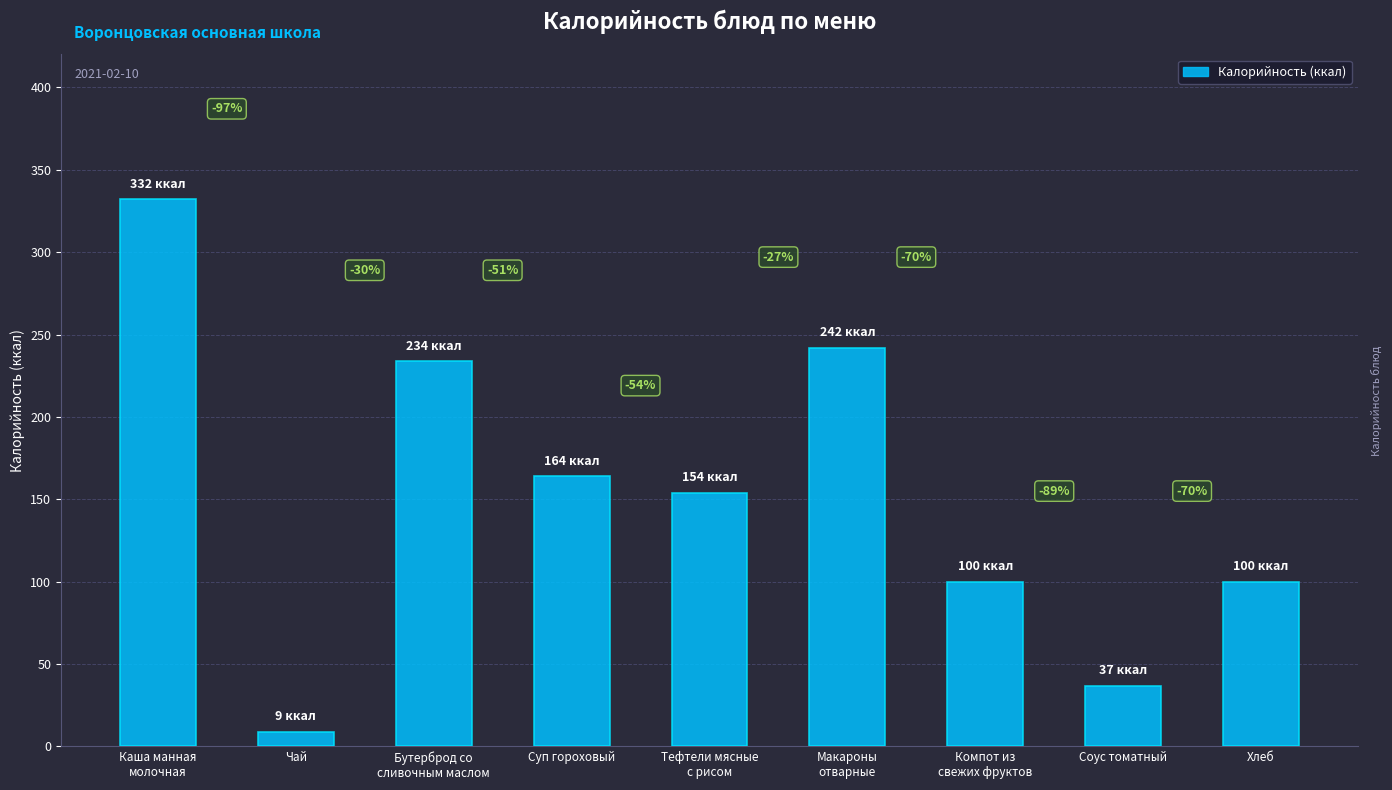

What is the average value?

152